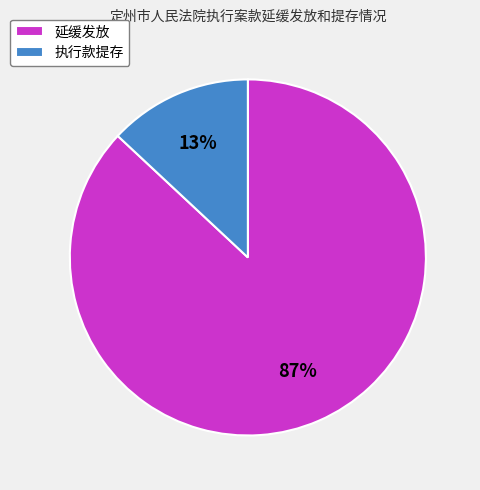

Is it true that 执行款提存 is 4% of the pie?

False